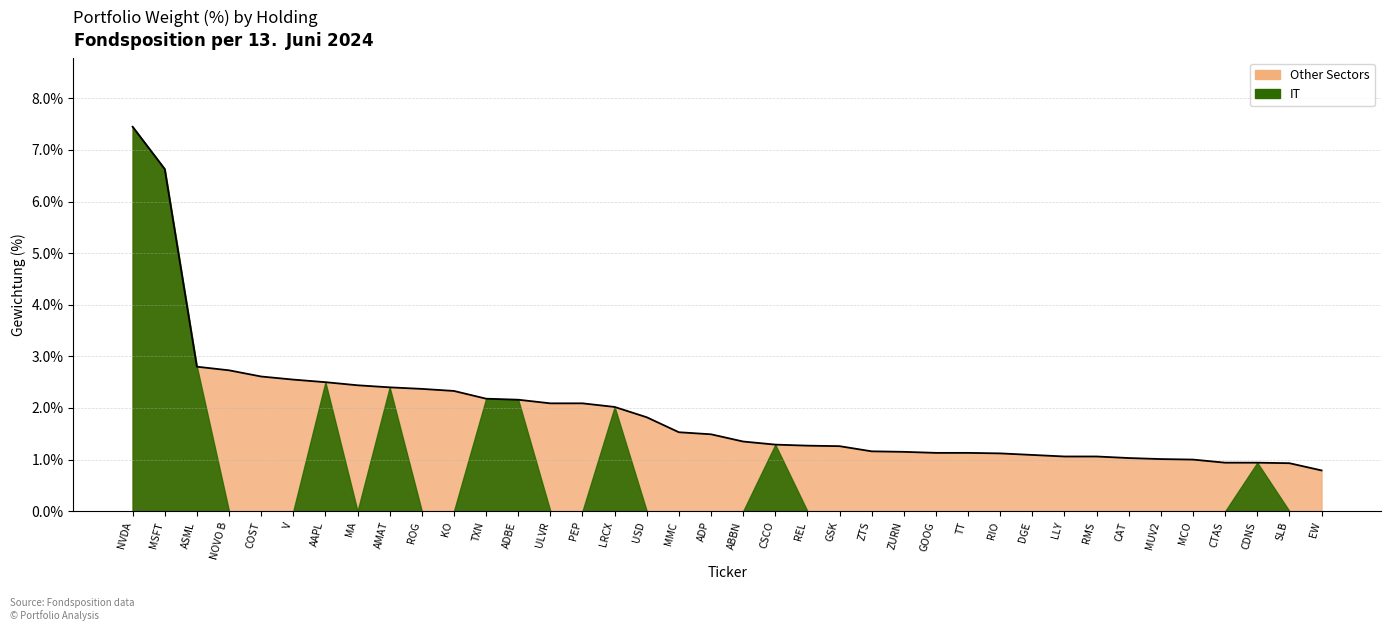

What position from the right is ZTS?

15